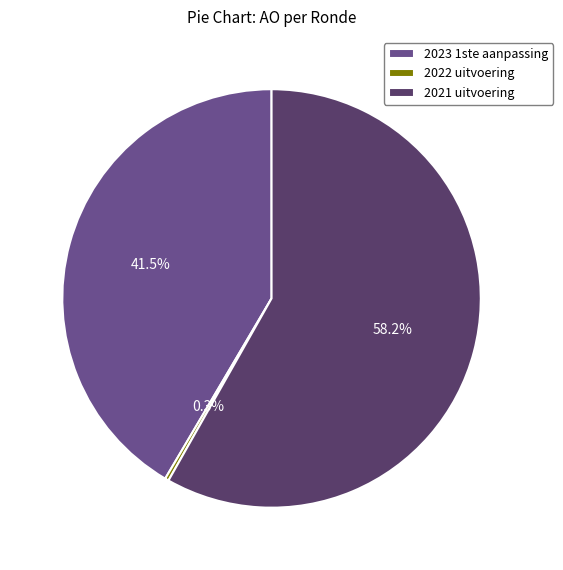

How many slices are in this pie chart?

3